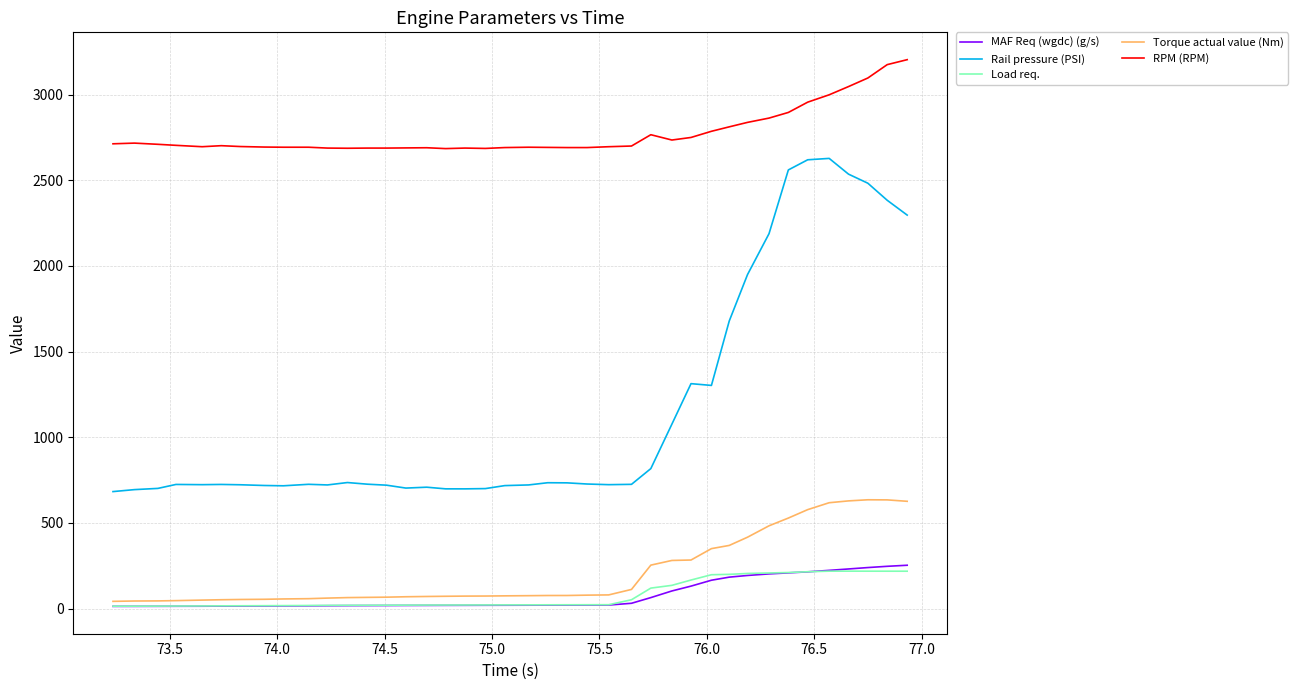

True or false: Rail pressure (PSI) and RPM (RPM) cross at least once.

False